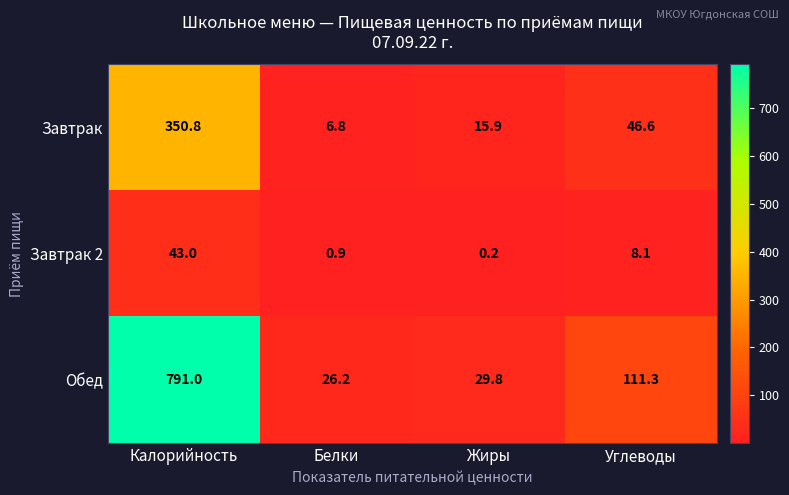

Which series has the largest total across all categories?

Обед